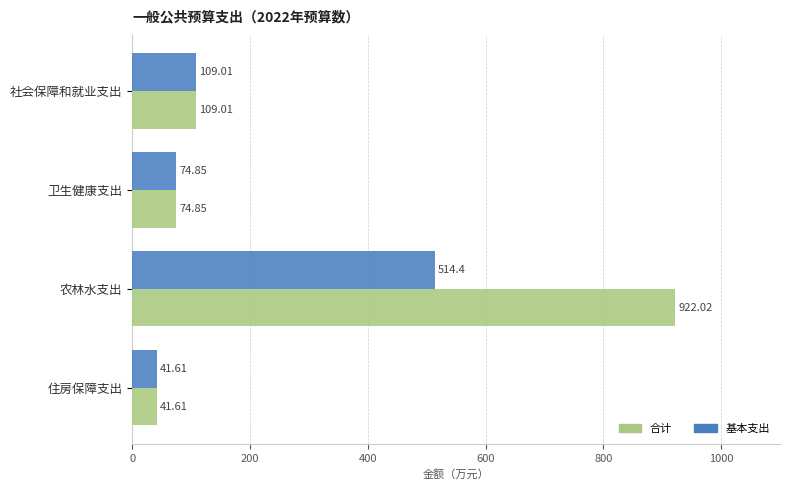

Which category has the lowest value in the 基本支出 series?

住房保障支出